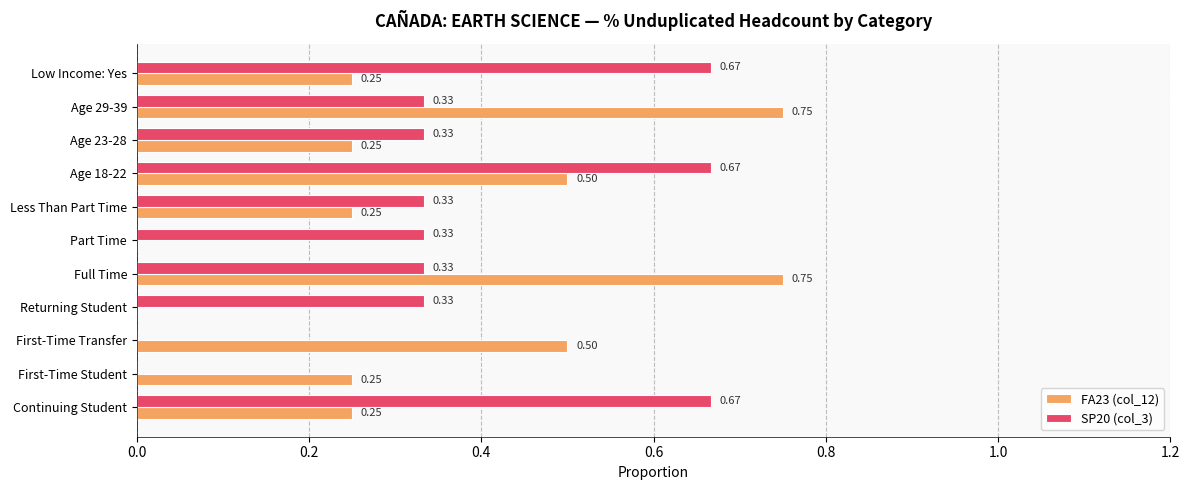

At which category is the sum across all series the highest?

Age 18-22